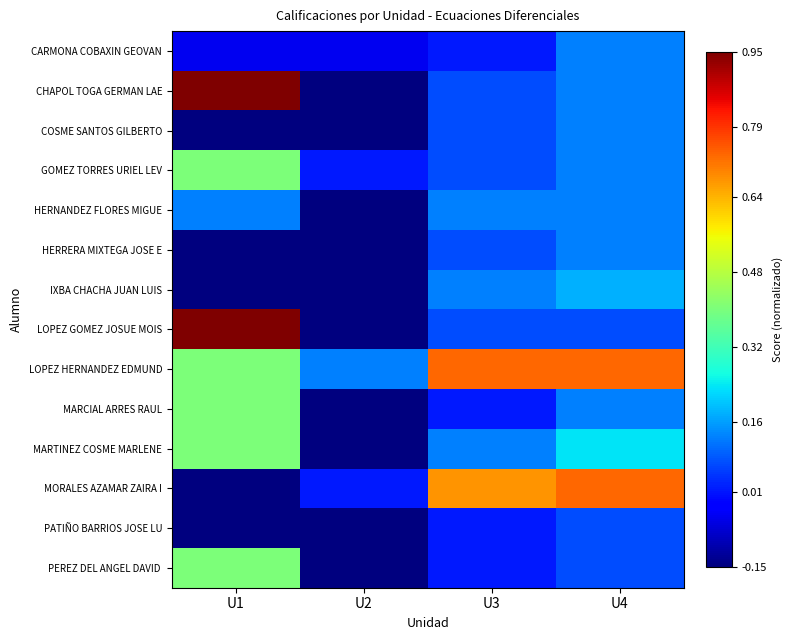

Which category has the lowest value across all series?

U2